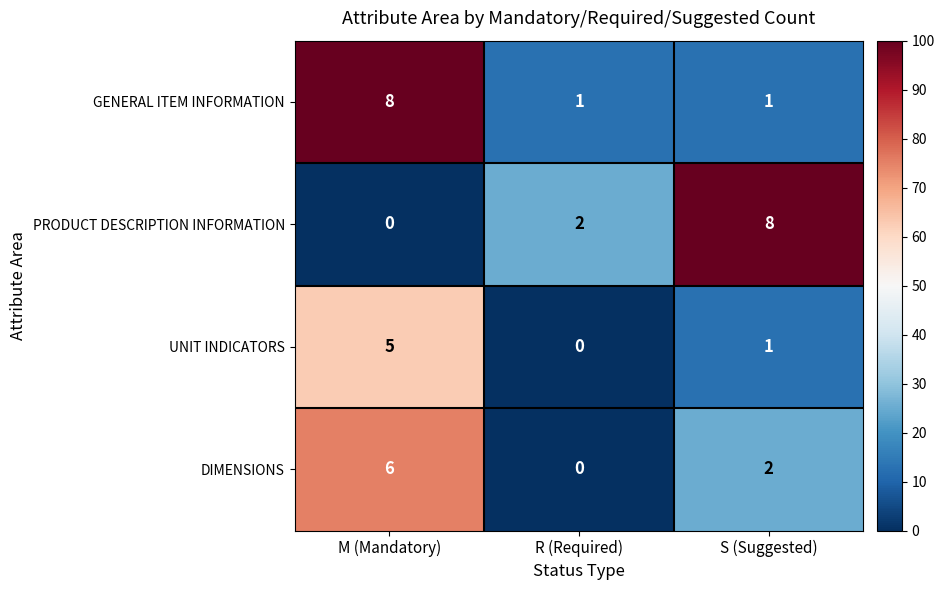

At which category is the sum across all series the highest?

M (Mandatory)